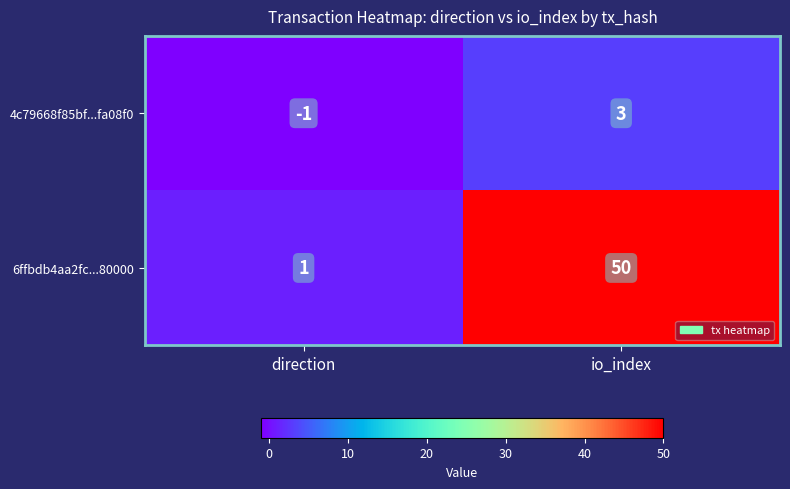

Reading right to left, transcribe all the data shown in this chart.

4c79668f85bf...fa08f0: 3	-1
6ffbdb4aa2fc...80000: 50	1